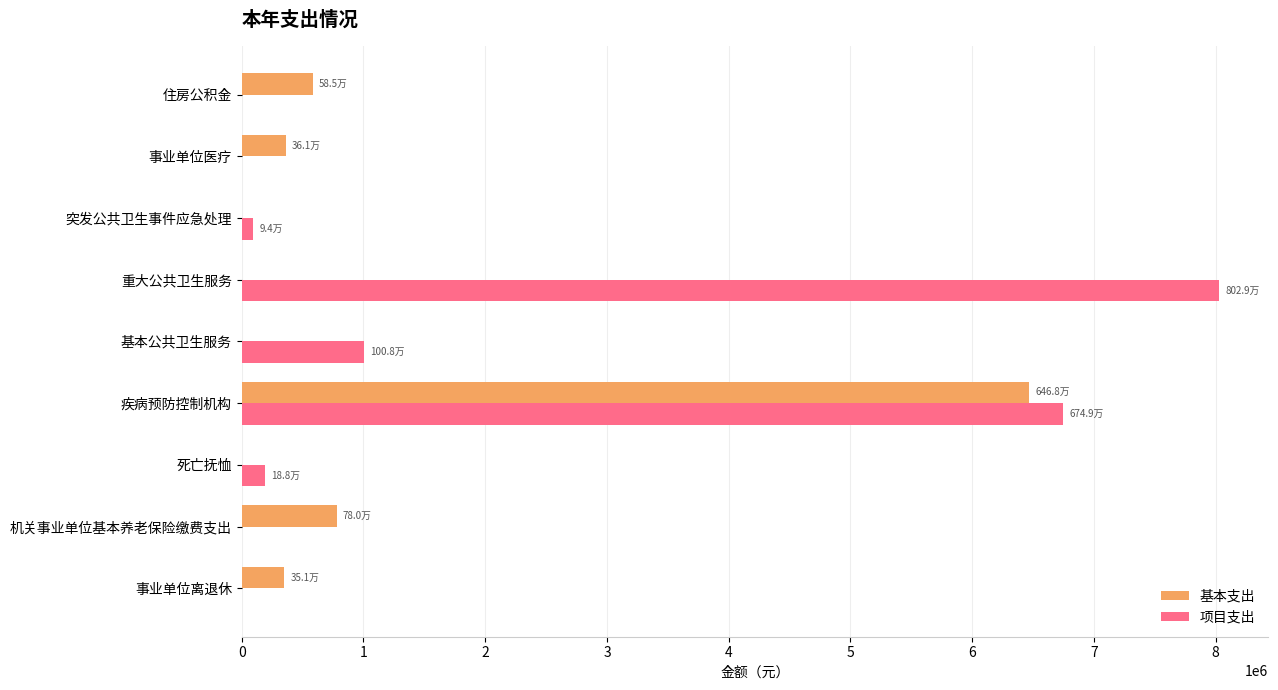

What is the sum of all 基本支出 values?

8545406.2